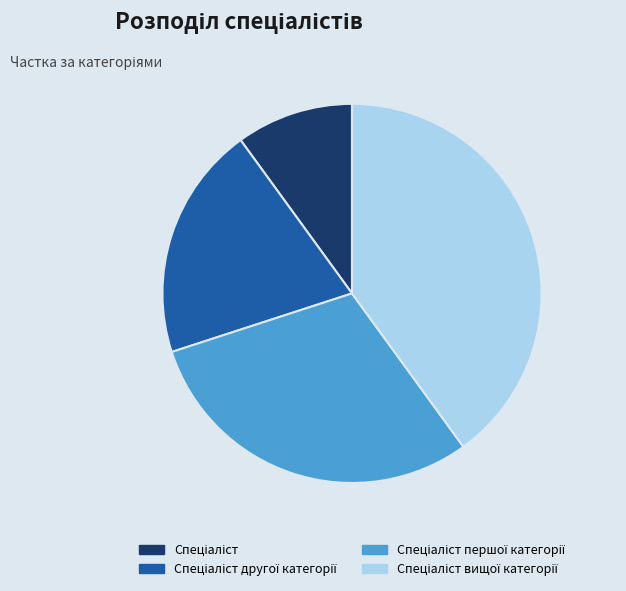

Does any single category account for the majority?

No